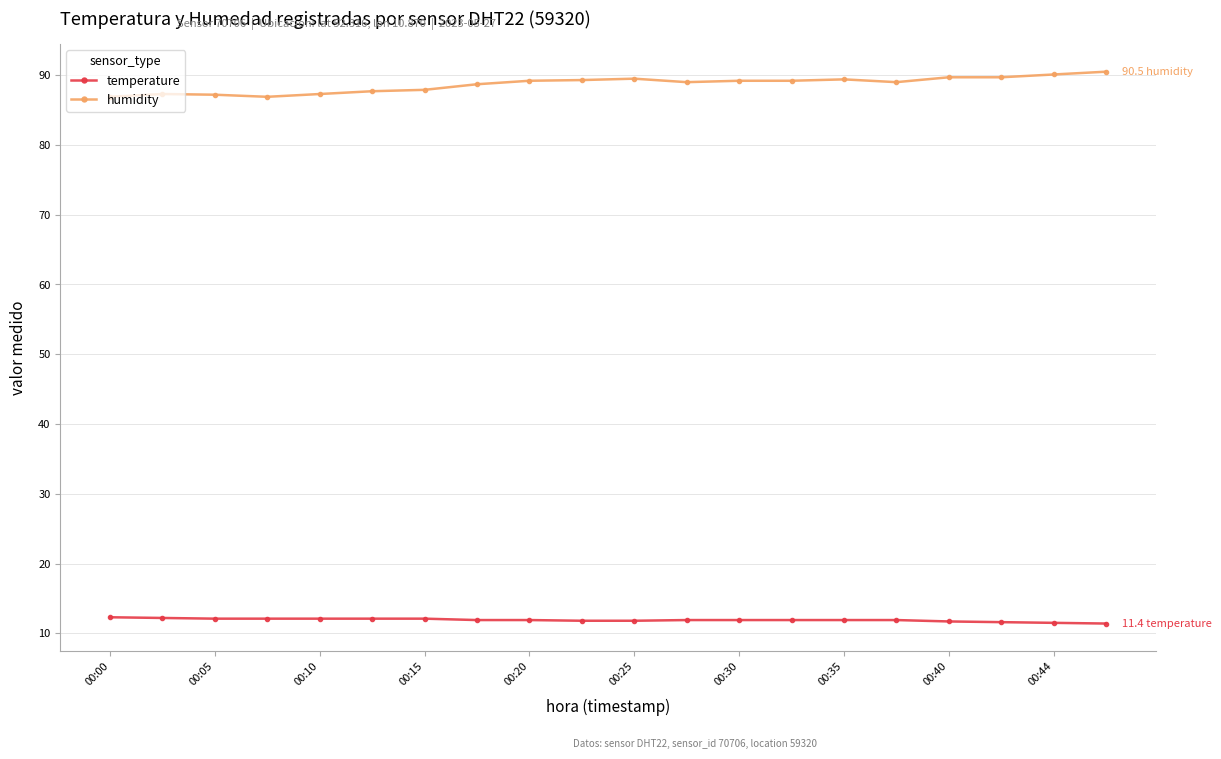

What is the value of the humidity point at the 13th from the left?

89.2